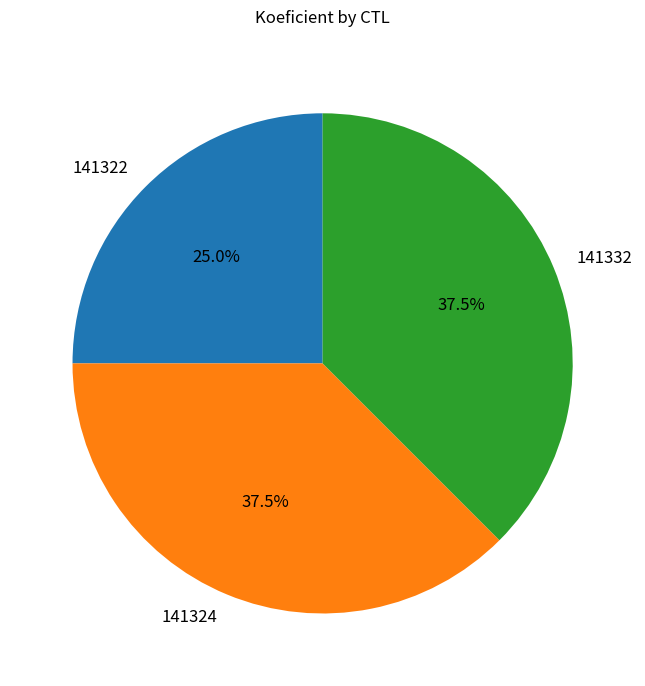

Count the number of slices in the pie.

3